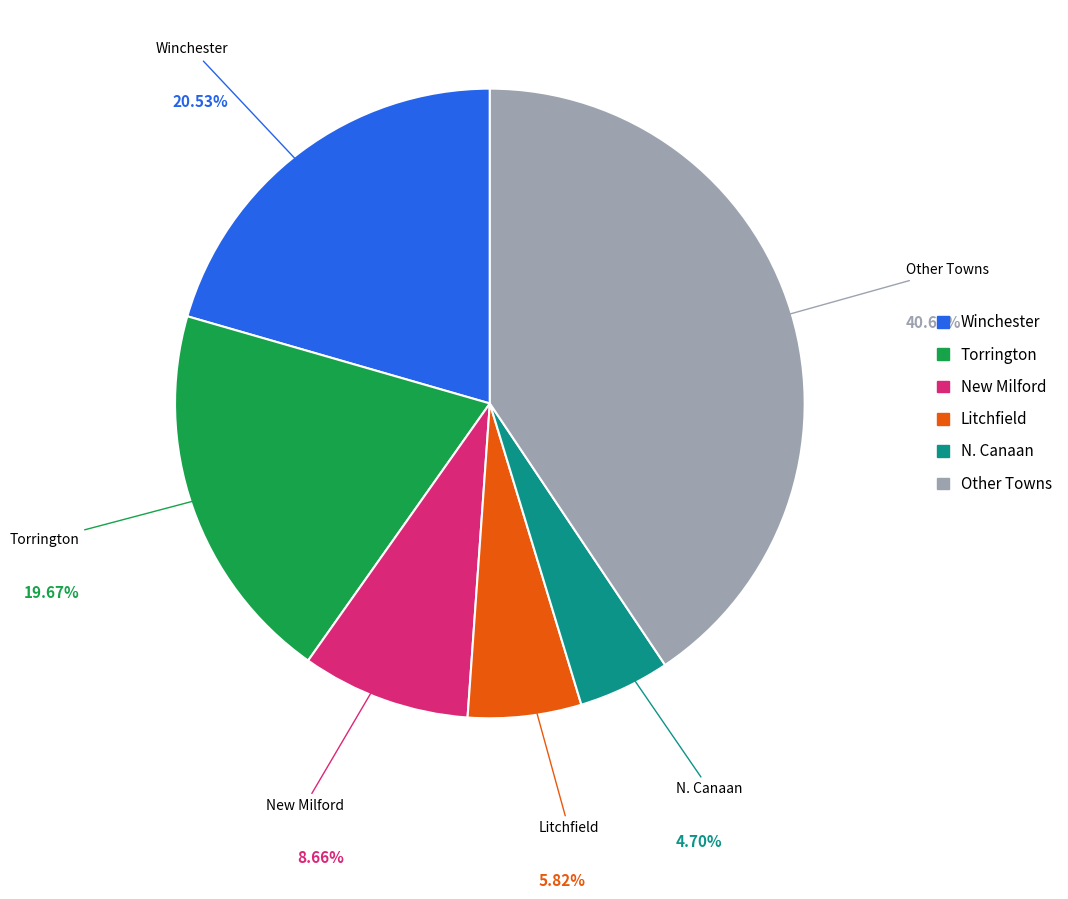

Does any single category account for the majority?

No